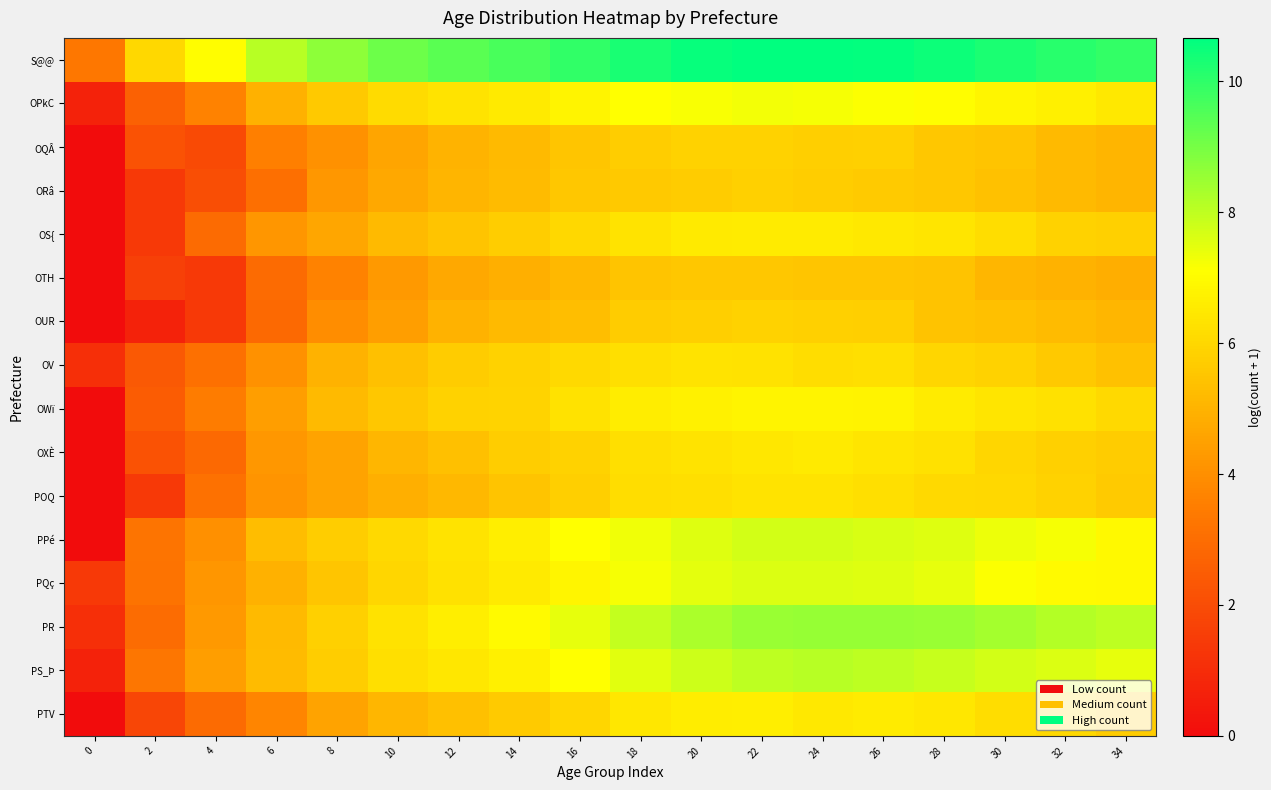

Reading left to right, transcribe all the data shown in this chart.

S@@: 0=3.3	2=6.0	4=7.1	6=8.1	8=8.7	10=9.1	12=9.4	14=9.7	16=10.0	18=10.3	20=10.5	22=10.7	24=10.7	26=10.6	28=10.5	30=10.3	32=10.1	34=9.9
OPkC: 0=0.7	2=2.6	4=3.7	6=5.0	8=5.6	10=6.1	12=6.3	14=6.5	16=6.8	18=7.1	20=7.2	22=7.3	24=7.2	26=7.1	28=7.1	30=6.8	32=6.7	34=6.5
OQÂ: 0=0.0	2=2.2	4=1.9	6=3.6	8=4.1	10=4.6	12=5.0	14=5.2	16=5.5	18=5.7	20=5.8	22=5.9	24=5.8	26=5.8	28=5.6	30=5.5	32=5.2	34=5.1
ORâ: 0=0.0	2=1.4	4=2.1	6=3.0	8=4.2	10=4.7	12=5.0	14=5.2	16=5.5	18=5.6	20=5.7	22=5.8	24=5.7	26=5.7	28=5.6	30=5.4	32=5.2	34=5.0
OS{: 0=0.0	2=1.4	4=2.9	6=4.2	8=4.6	10=5.2	12=5.5	14=5.7	16=6.0	18=6.4	20=6.5	22=6.5	24=6.5	26=6.5	28=6.4	30=6.2	32=5.9	34=5.8
OTH: 0=0.0	2=1.6	4=1.4	6=2.9	8=3.7	10=4.2	12=4.7	14=4.9	16=5.2	18=5.5	20=5.6	22=5.6	24=5.5	26=5.5	28=5.4	30=5.1	32=5.0	34=4.8
OUR: 0=0.0	2=0.7	4=1.4	6=2.9	8=4.0	10=4.4	12=5.0	14=5.2	16=5.3	18=5.7	20=5.8	22=5.8	24=5.8	26=5.8	28=5.4	30=5.4	32=5.2	34=5.1
OV: 0=1.1	2=2.4	4=3.1	6=4.1	8=5.0	10=5.3	12=5.7	14=5.8	16=6.1	18=6.2	20=6.4	22=6.3	24=6.2	26=6.2	28=6.0	30=5.8	32=5.6	34=5.4
OWï: 0=0.0	2=2.5	4=3.5	6=4.4	8=5.2	10=5.6	12=5.8	14=5.9	16=6.3	18=6.6	20=6.7	22=6.8	24=6.8	26=6.8	28=6.5	30=6.4	32=6.3	34=6.0
OXÈ: 0=0.0	2=2.2	4=2.9	6=4.2	8=4.6	10=5.1	12=5.3	14=5.7	16=5.9	18=6.2	20=6.3	22=6.4	24=6.5	26=6.4	28=6.3	30=6.0	32=5.8	34=5.7
POQ: 0=0.0	2=1.4	4=3.1	6=4.1	8=4.6	10=4.9	12=5.1	14=5.5	16=5.8	18=6.2	20=6.2	22=6.3	24=6.4	26=6.2	28=6.1	30=6.0	32=5.9	34=5.6
PPé: 0=0.0	2=3.2	4=4.0	6=5.3	8=5.7	10=6.0	12=6.4	14=6.6	16=7.1	18=7.3	20=7.6	22=7.7	24=7.7	26=7.6	28=7.5	30=7.3	32=7.2	34=6.9
PQç: 0=1.4	2=3.2	4=4.2	6=4.9	8=5.5	10=6.0	12=6.2	14=6.5	16=6.8	18=7.2	20=7.5	22=7.6	24=7.6	26=7.6	28=7.4	30=7.2	32=7.0	34=6.9
PR: 0=1.1	2=3.0	4=4.3	6=5.2	8=5.8	10=6.3	12=6.6	14=7.0	16=7.4	18=7.9	20=8.3	22=8.5	24=8.6	26=8.6	28=8.5	30=8.4	32=8.2	34=8.0
PS_Þ: 0=0.7	2=3.3	4=4.4	6=5.2	8=5.7	10=6.2	12=6.4	14=6.7	16=7.1	18=7.5	20=7.8	22=8.0	24=8.1	26=8.0	28=7.9	30=7.7	32=7.6	34=7.4
PTV: 0=0.0	2=1.8	4=2.9	6=3.7	8=4.6	10=5.1	12=5.4	14=5.7	16=6.0	18=6.4	20=6.6	22=6.6	24=6.5	26=6.6	28=6.4	30=6.2	32=6.0	34=5.7